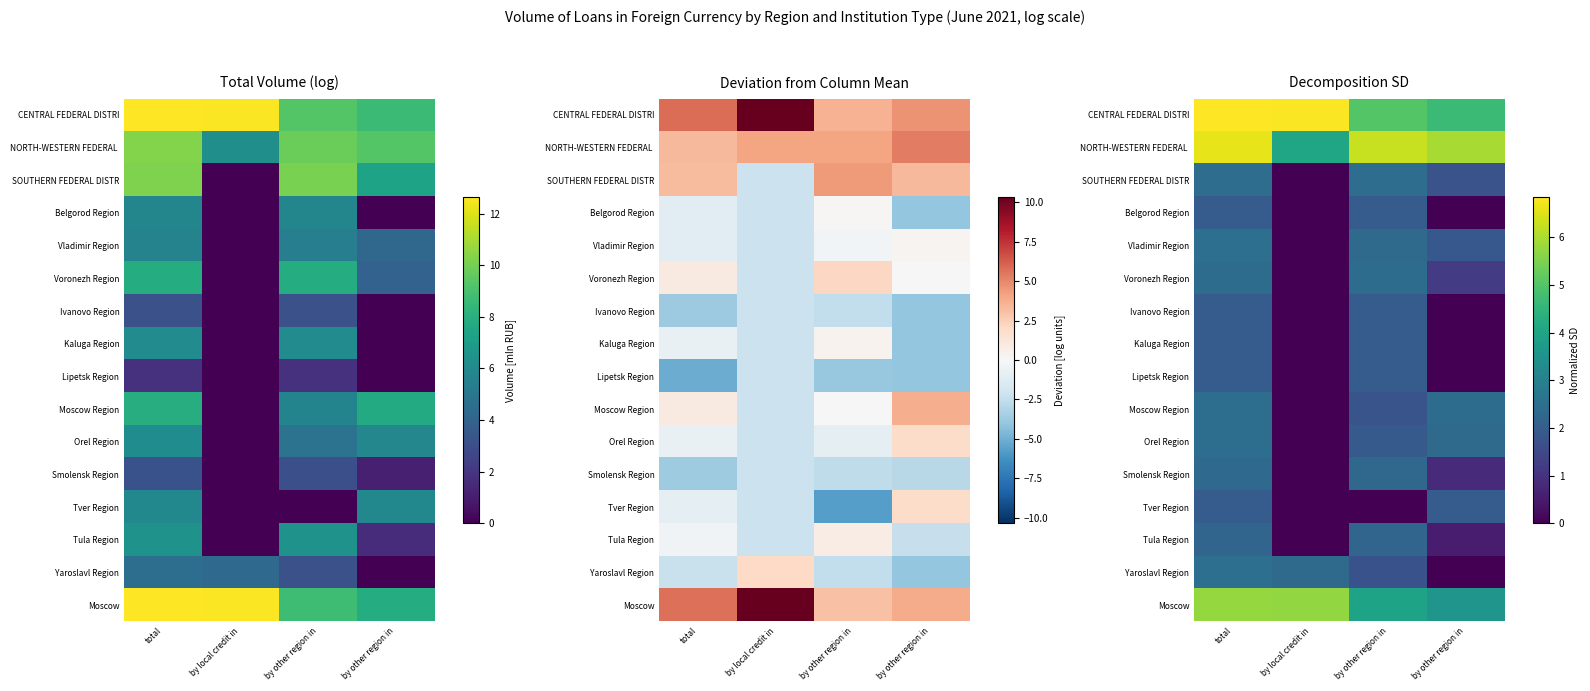

The value of Ivanovo Region at by other region in is -0.9. True or false?

False